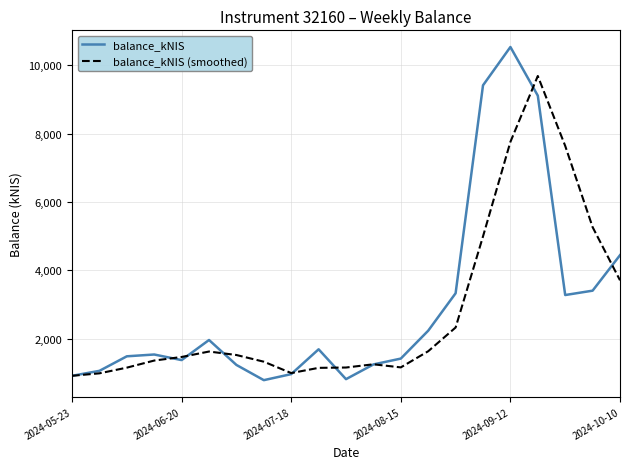

Rank the series by their maximum value, from lowest to highest.

balance_kNIS (smoothed), balance_kNIS